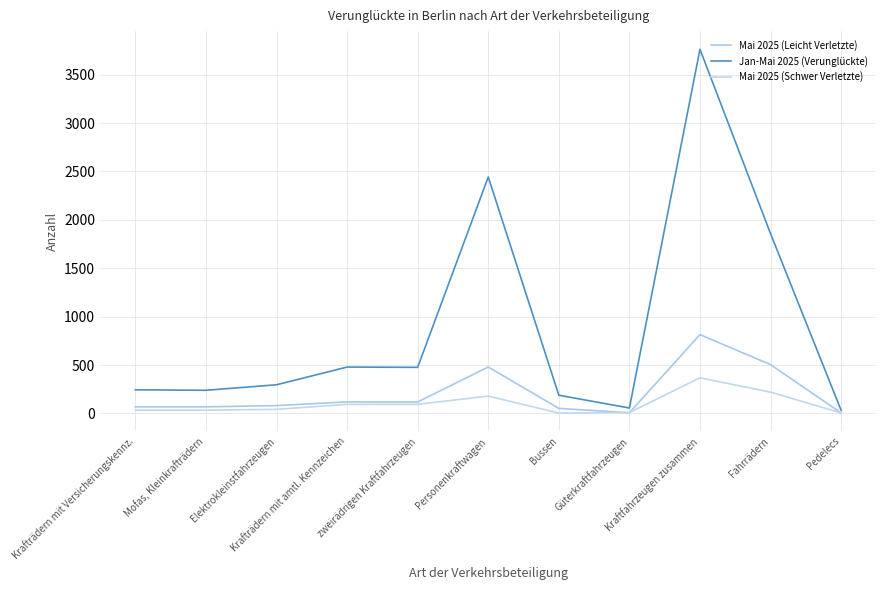

In Mai 2025 (Leicht Verletzte), how many points are lower than both neighbors (excluding endpoints)?

2